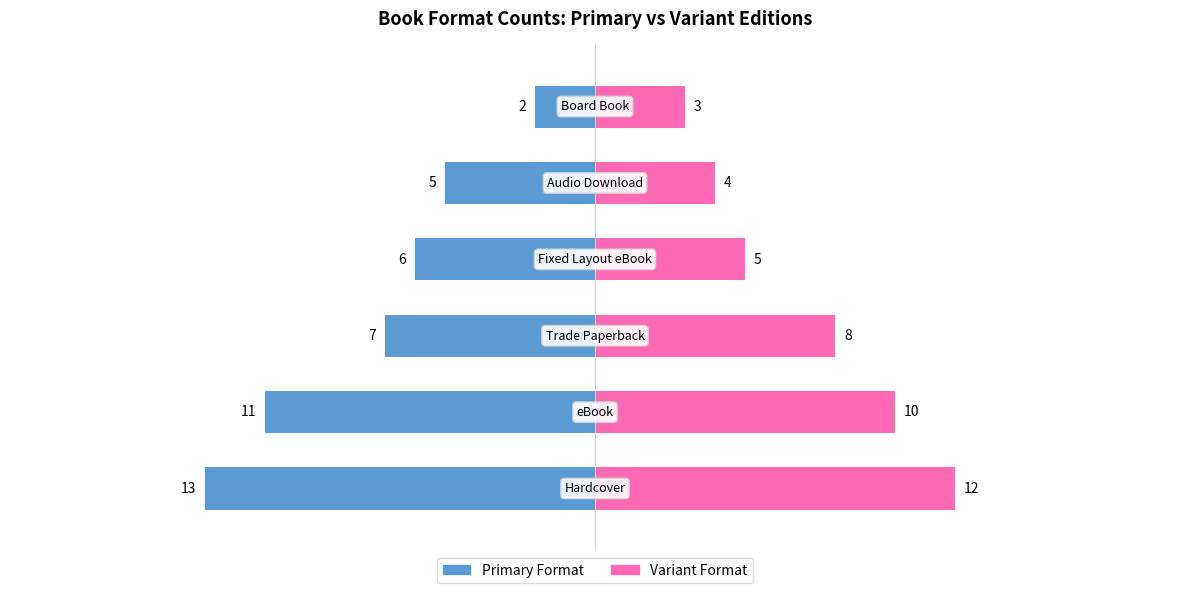

True or false: Hardcover/eBook/TPB counts has a value of -20 at 1.

False